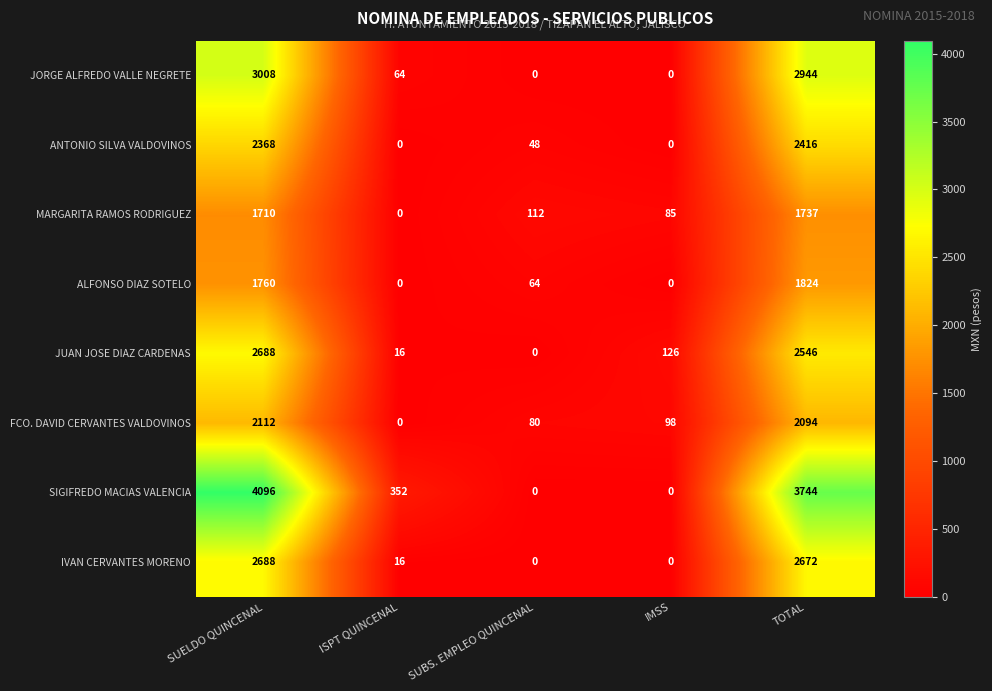

The value of ALFONSO DIAZ SOTELO at SUBS. EMPLEO QUINCENAL is 109. True or false?

False